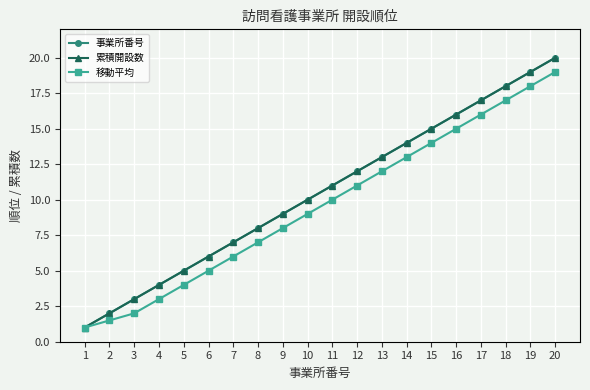

What is the difference between the maximum and minimum values in the 累積開設数 series?

19.0